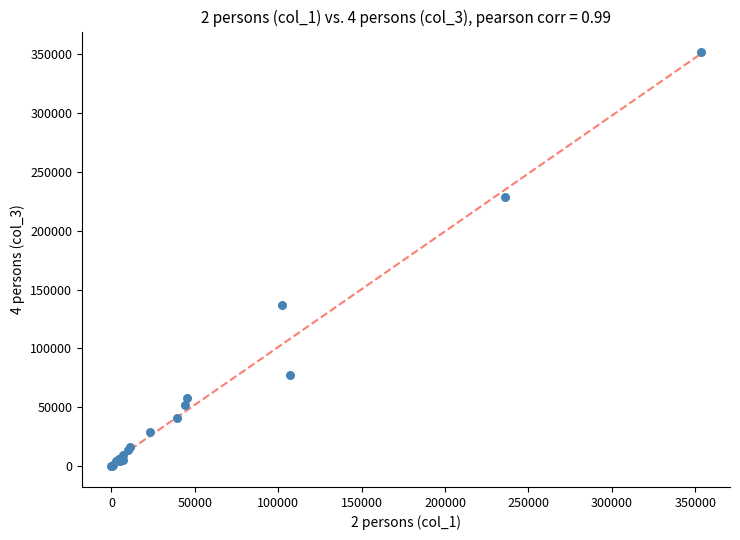

What Y value in the scatter plot is closest to 175734?

136836